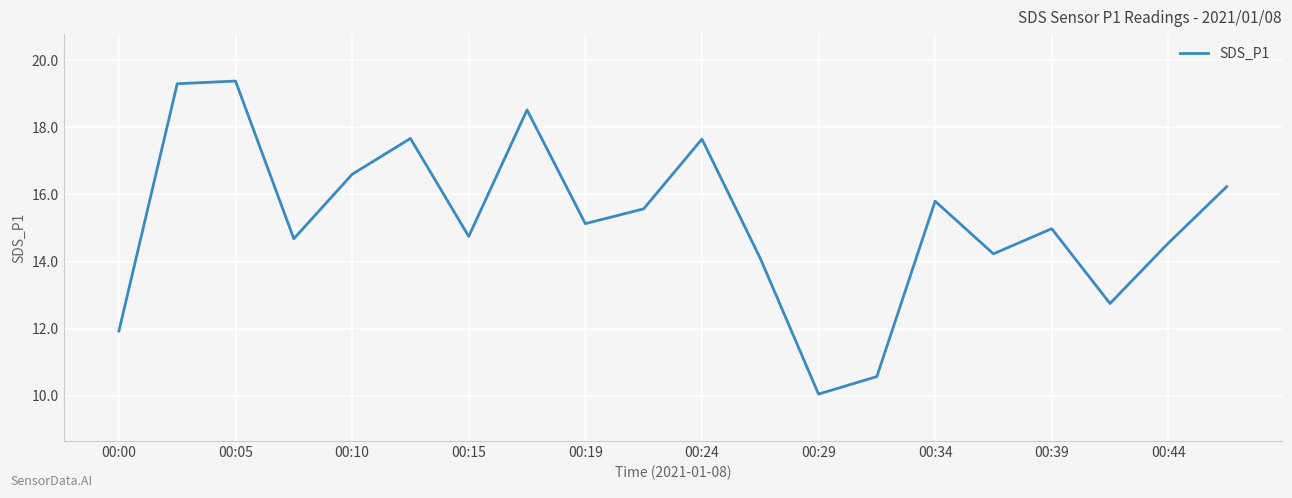

What is the difference between the maximum and minimum values?

9.3